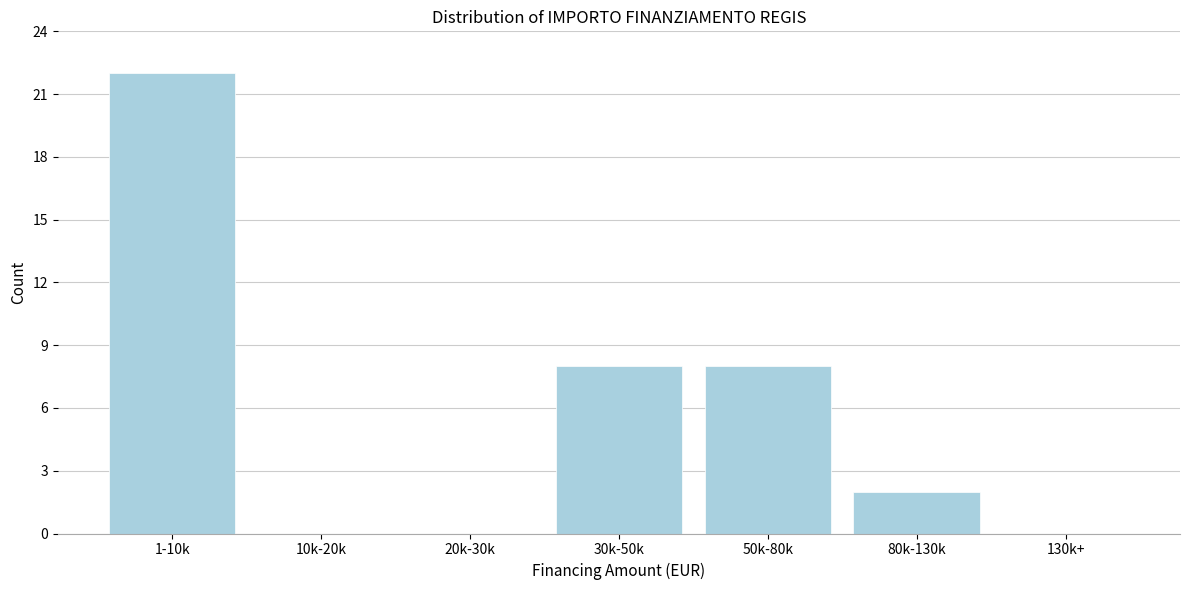

Reading left to right, transcribe all the data shown in this chart.

1-10k=22	10k-20k=0	20k-30k=0	30k-50k=8	50k-80k=8	80k-130k=2	130k+=0